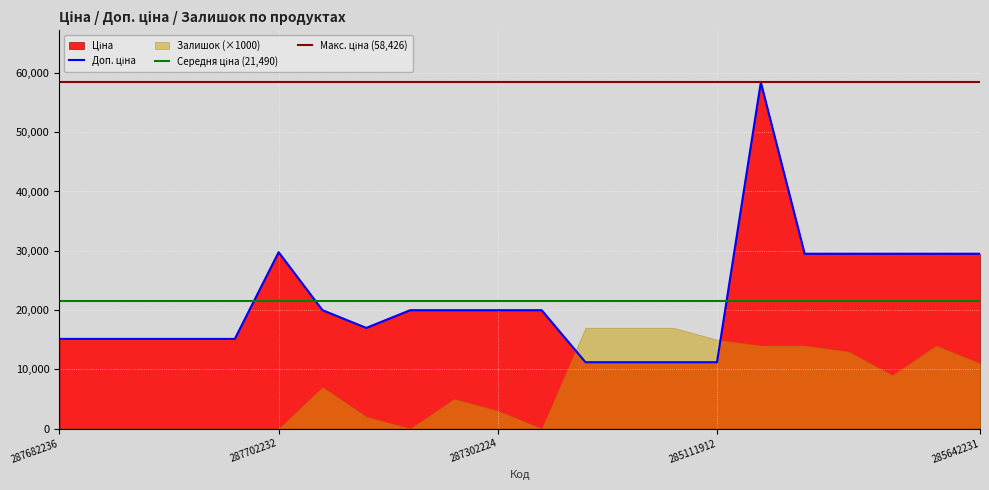

Reading left to right, transcribe all the data shown in this chart.

Ціна: 287682236=15120.0	287682235=15120.0	287682234=15120.0	287682233=15120.0	287682231=15120.0	287702232=29747.2	287302223=19964.2	287292222=16976.3	287302226=19964.2	287302225=19964.2	287302224=19964.2	287301833=19964.2	285112220=11188.2	285112217=11188.2	285111961=11188.2	285111912=11188.2	285662232=58426.5	285642236=29491.5	285642235=29491.5	285642234=29491.5	285642233=29491.5	285642231=29491.5
Доп. ціна: 287682236=15120.0	287682235=15120.0	287682234=15120.0	287682233=15120.0	287682231=15120.0	287702232=29747.2	287302223=19964.2	287292222=16976.3	287302226=19964.2	287302225=19964.2	287302224=19964.2	287301833=19964.2	285112220=11188.2	285112217=11188.2	285111961=11188.2	285111912=11188.2	285662232=58426.5	285642236=29491.5	285642235=29491.5	285642234=29491.5	285642233=29491.5	285642231=29491.5
Залишок: 287682236=0.0	287682235=0.0	287682234=0.0	287682233=0.0	287682231=0.0	287702232=0.0	287302223=7.0	287292222=2.0	287302226=0.0	287302225=5.0	287302224=3.0	287301833=0.0	285112220=17.0	285112217=17.0	285111961=17.0	285111912=15.0	285662232=14.0	285642236=14.0	285642235=13.0	285642234=9.0	285642233=14.0	285642231=11.0